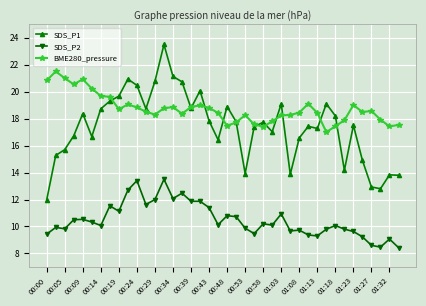

True or false: SDS_P1 and SDS_P2 intersect in this chart.

False